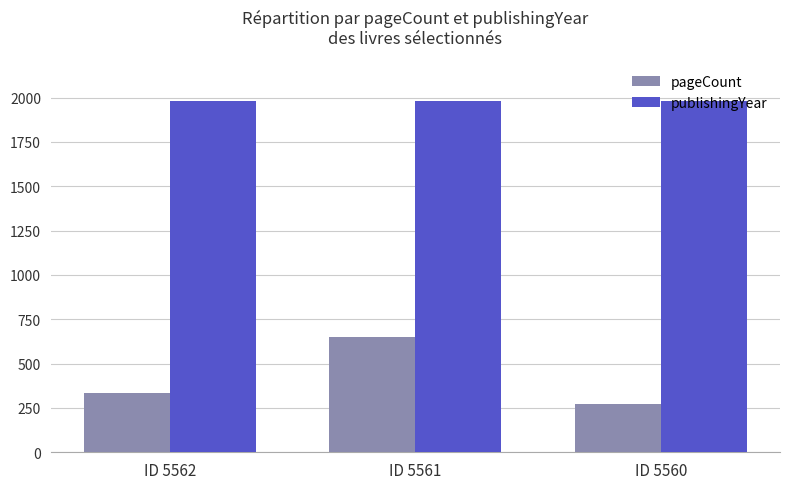

Is the value of pageCount at ID 5560 greater than the value of publishingYear at ID 5561?

No